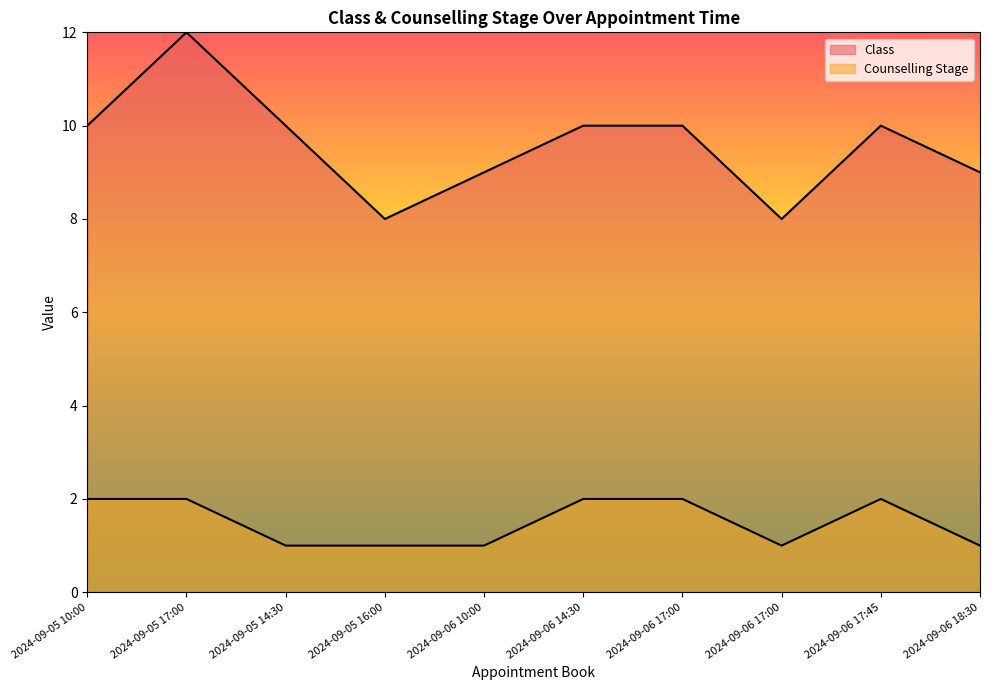

Count the Counselling Stage values in the range 1 to 2.

10